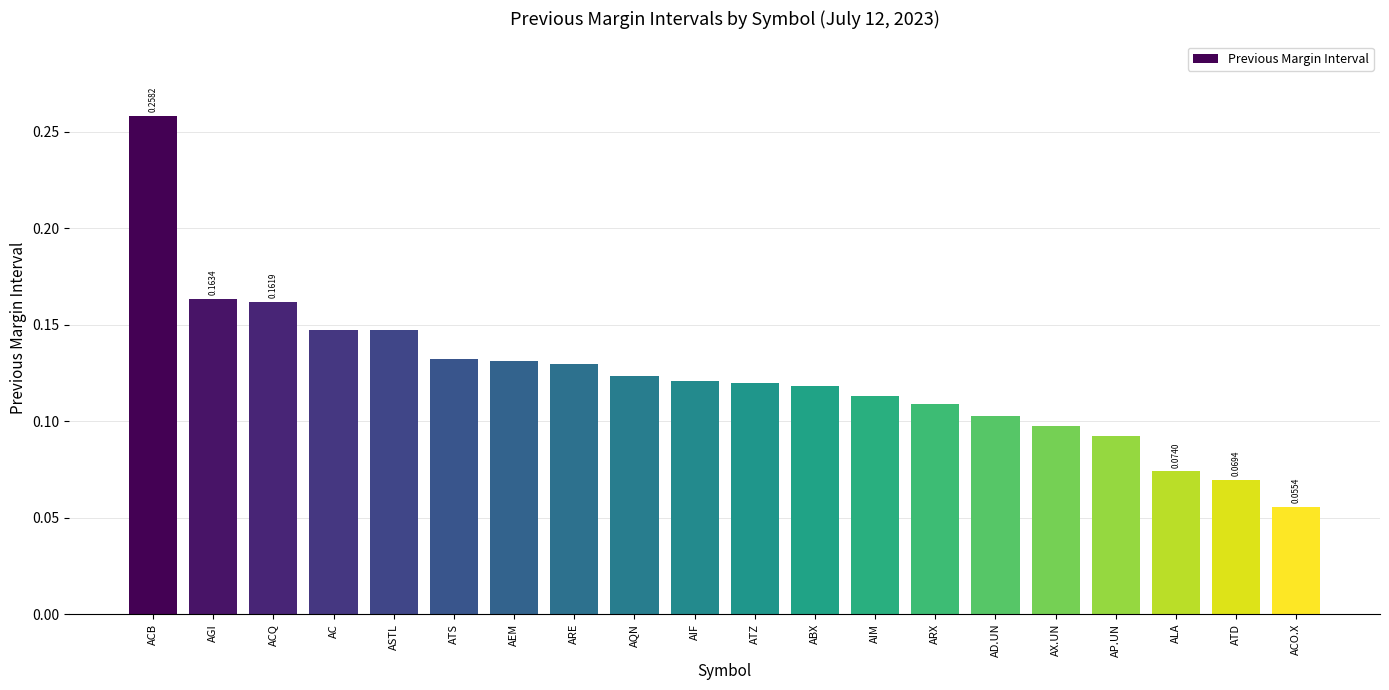

What is the label of the 7th bar from the right?

ARX